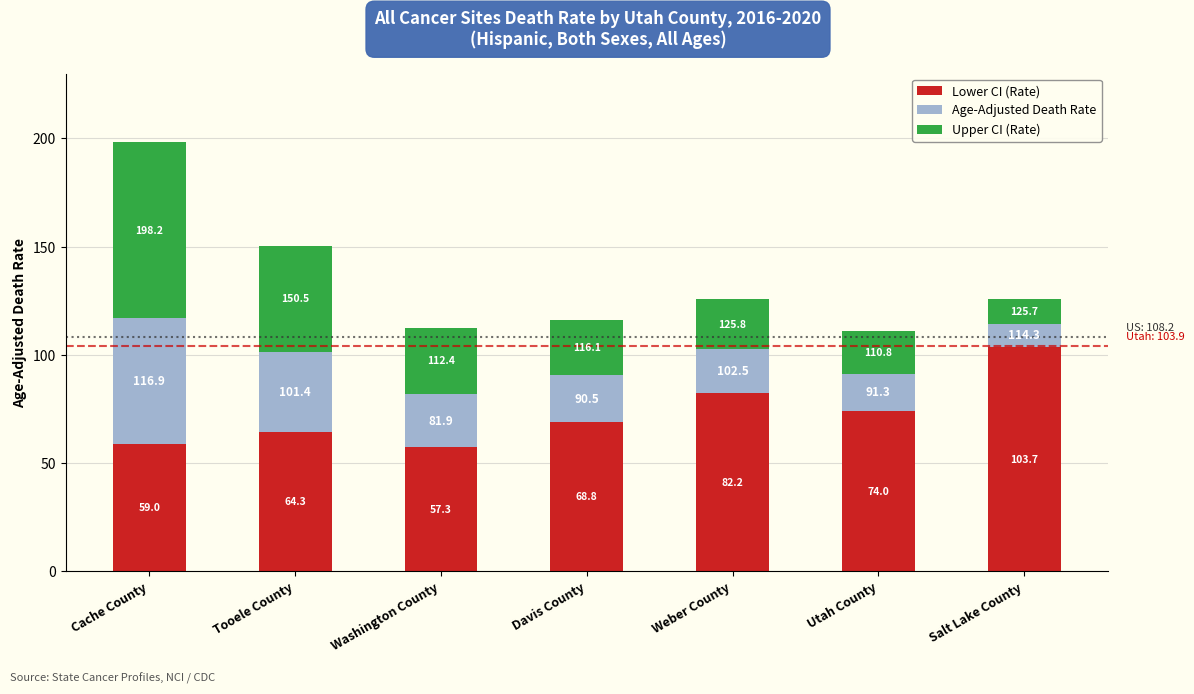

What is the label of the 4th bar from the left?

Davis County